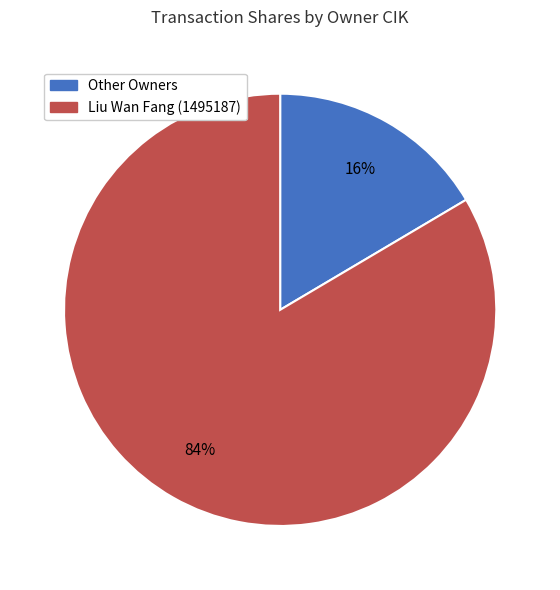

Is there any slice that represents more than half of the pie?

Yes